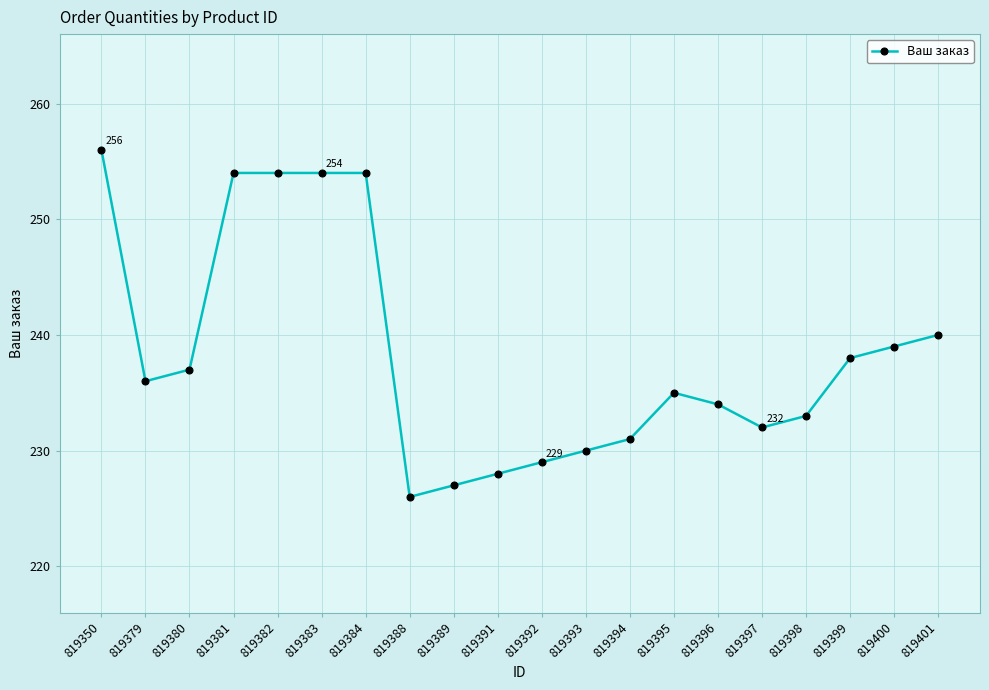

At which label does the data first exceed 236?

819350